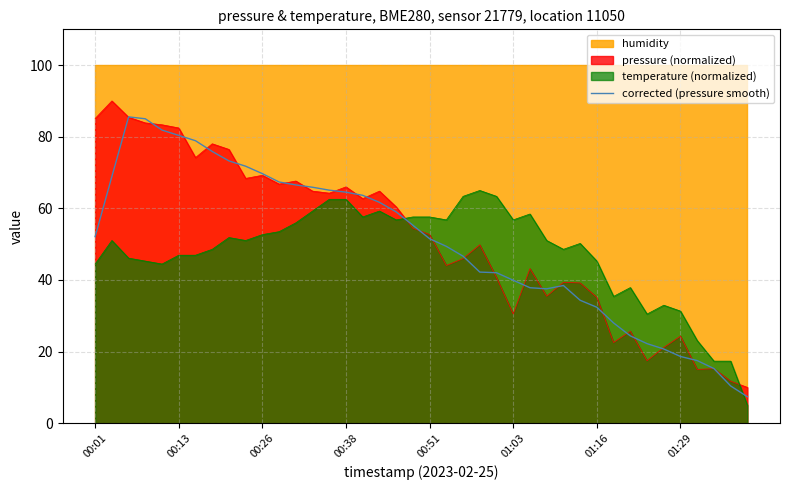

What is the highest value of the pressure (normalized) series?

90.0